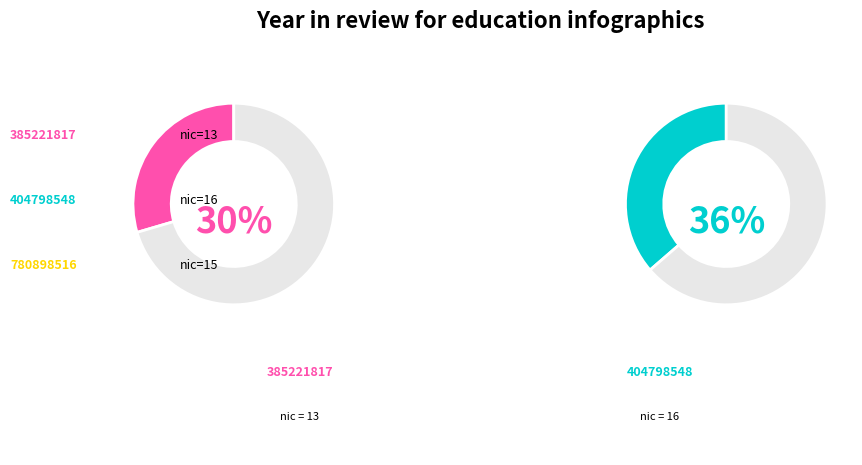

Is 385221817 the majority of the pie?

No